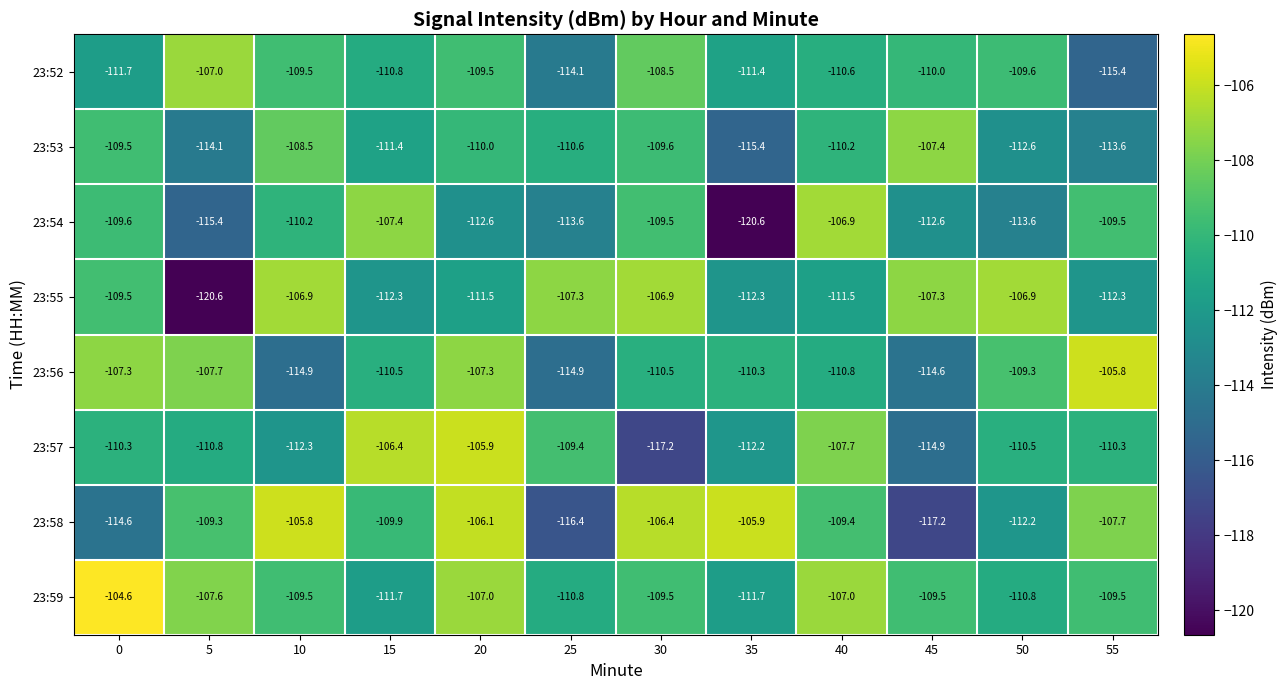

What is the average value of the 23:57 series?

-110.7